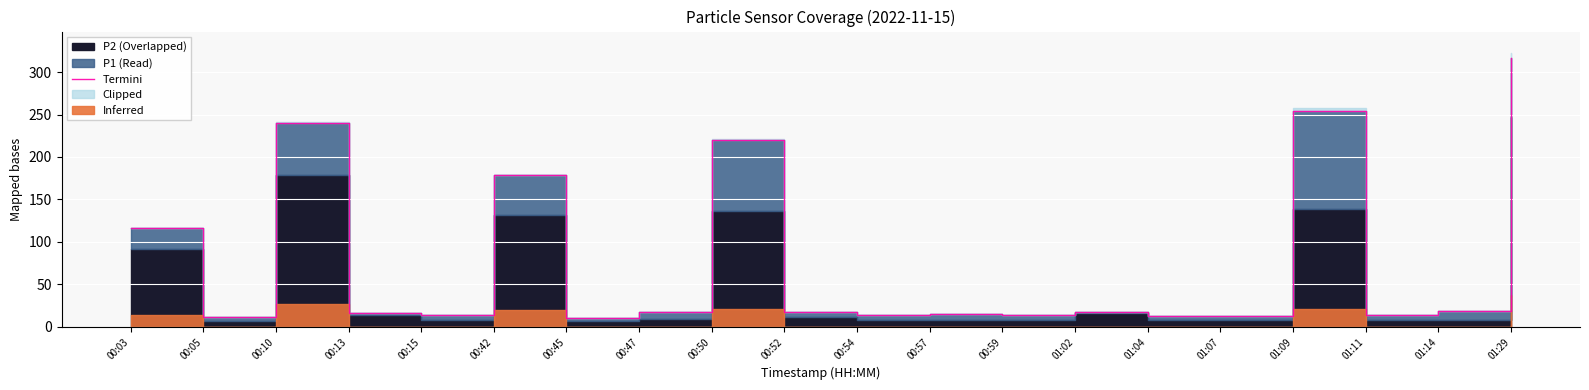

Which category has the lowest value across all series?

00:45